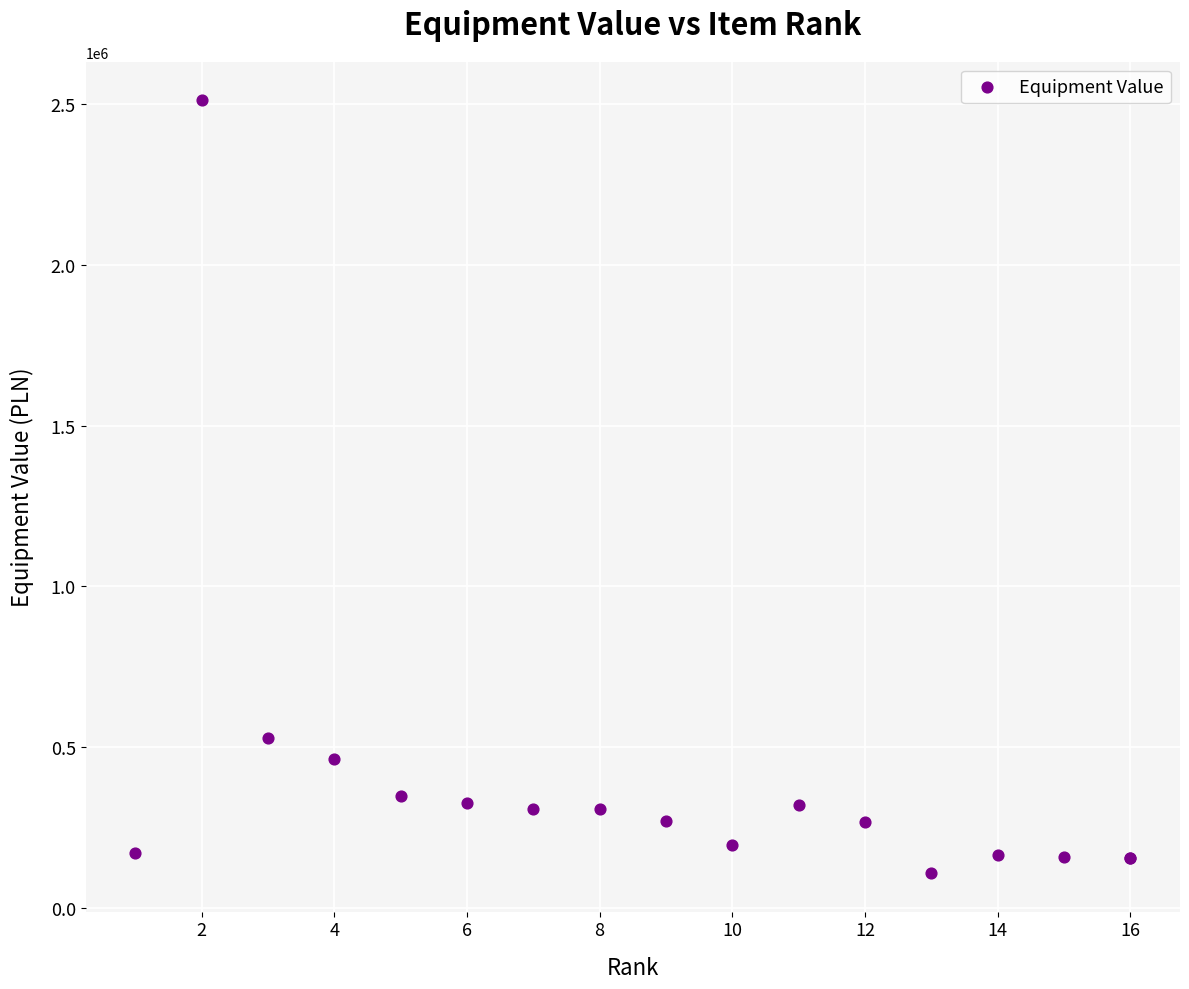

What Y value in the scatter plot is closest to 1310063?

528008.0